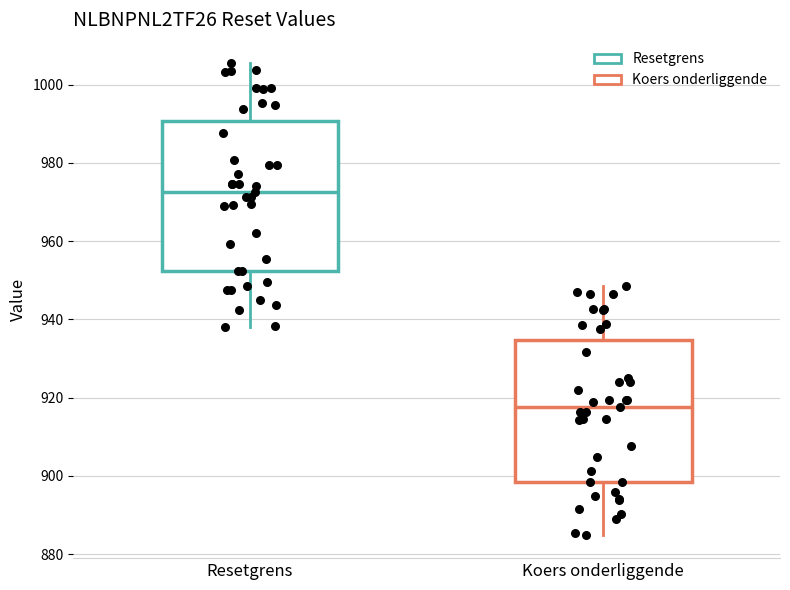

Reading left to right, transcribe this box plot: for each box, give where its median line is, the range the box spans, and where its two whiskers end, as read against the y-axis. The values are not printed on the chart, so give them approximately, as read against the axis.

Resetgrens: median 972, box 952 to 990, whiskers 938 to 1006
Koers onderliggende: median 918, box 898 to 934, whiskers 884 to 948